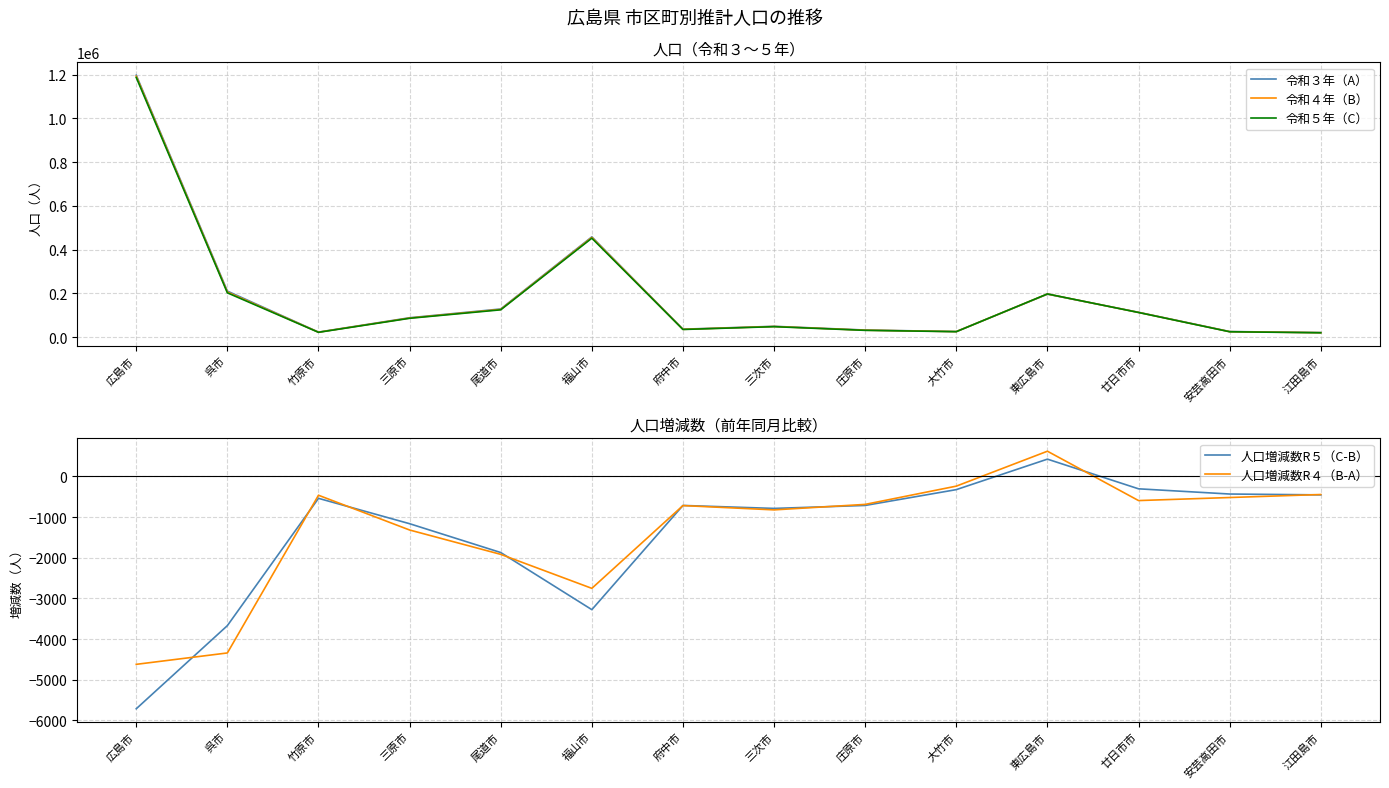

What is the sum of the 令和３年（A） values at 三次市 and 三原市?

139110